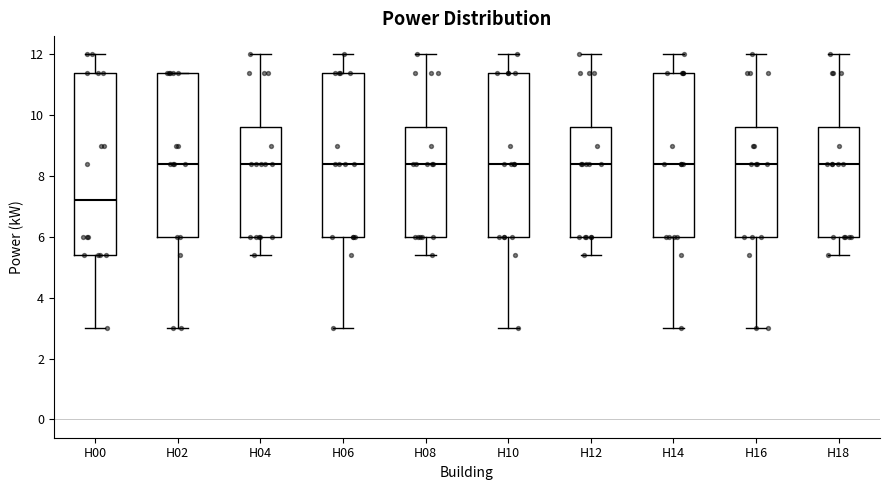

Which box has the lowest median line?

H00